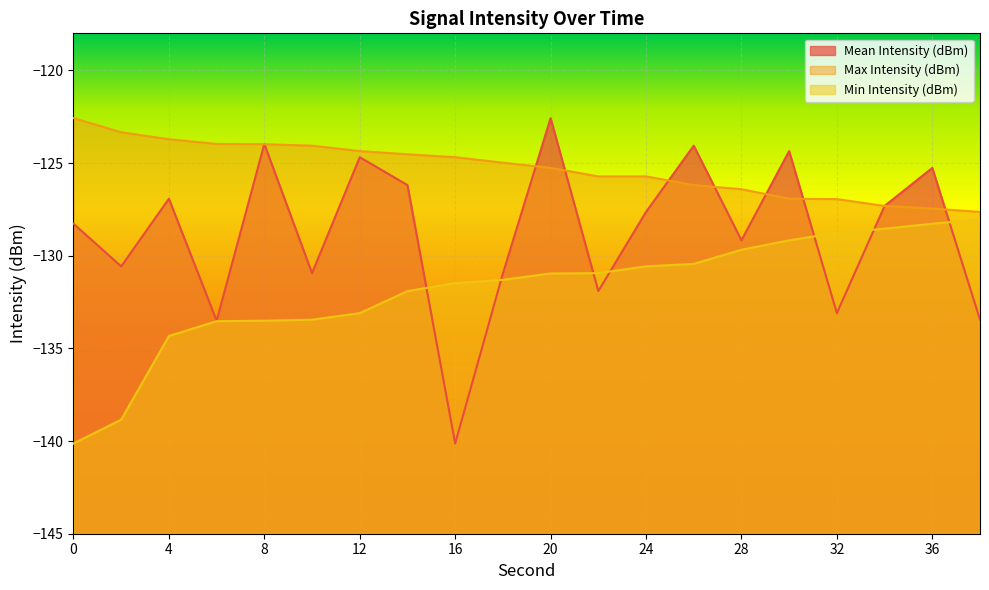

Rank the series by their maximum value, from highest to lowest.

Mean Intensity (dBm), Max Intensity (dBm), Min Intensity (dBm)